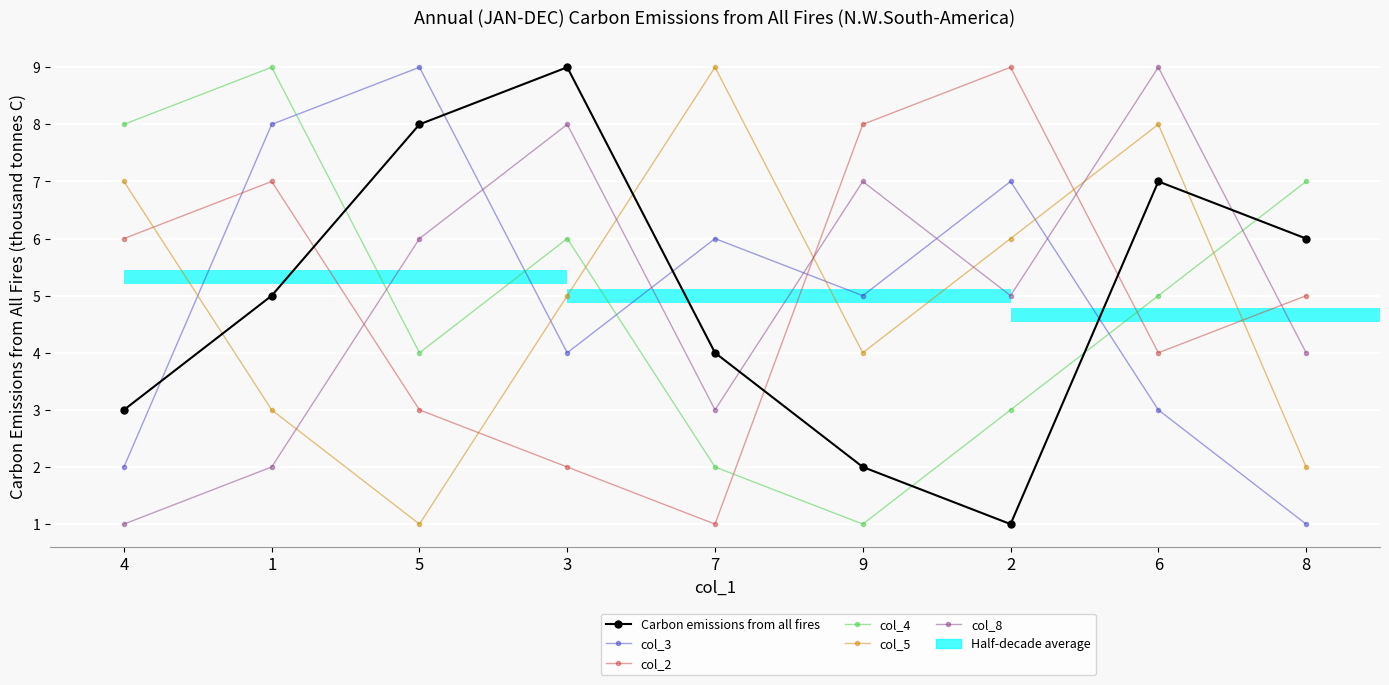

Is it true that col_2 equals 5 at 8?

True